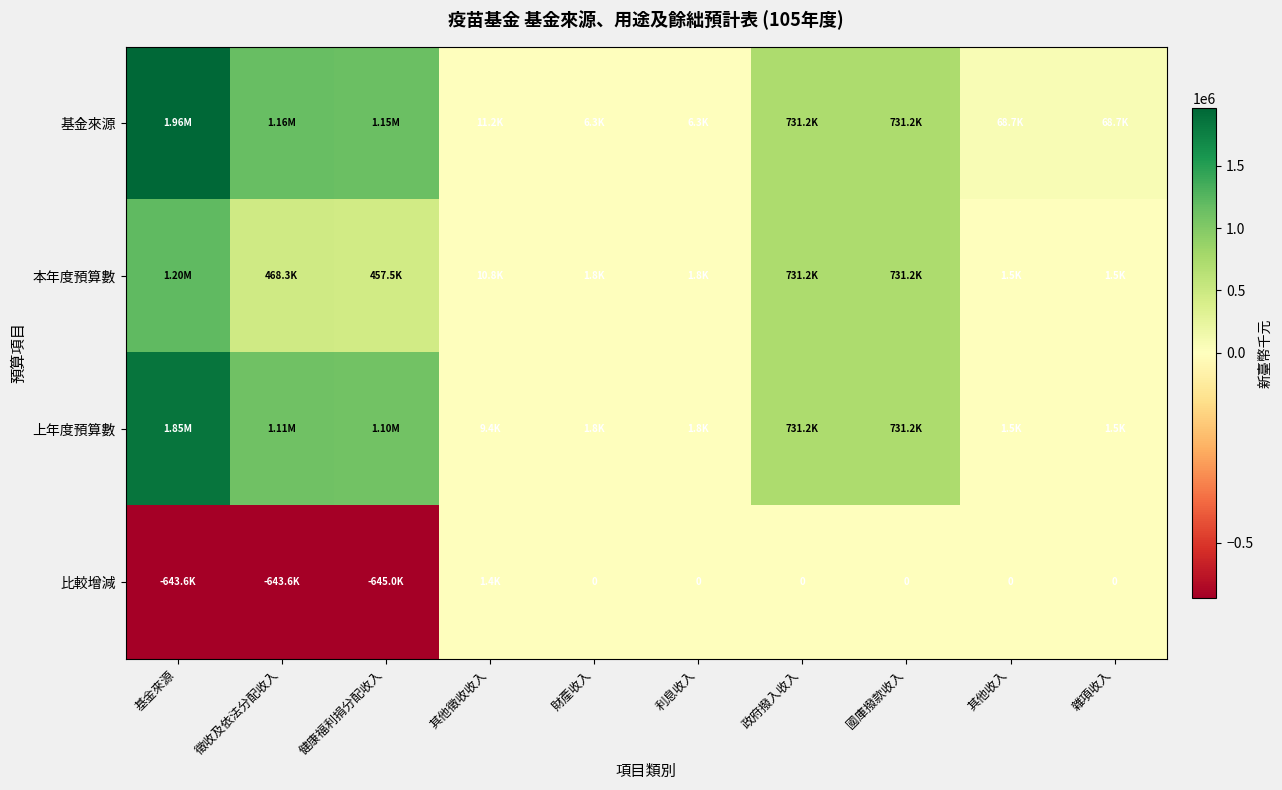

List the series in order of their peak value, lowest first.

比較增減, 本年度預算數, 上年度預算數, 基金來源